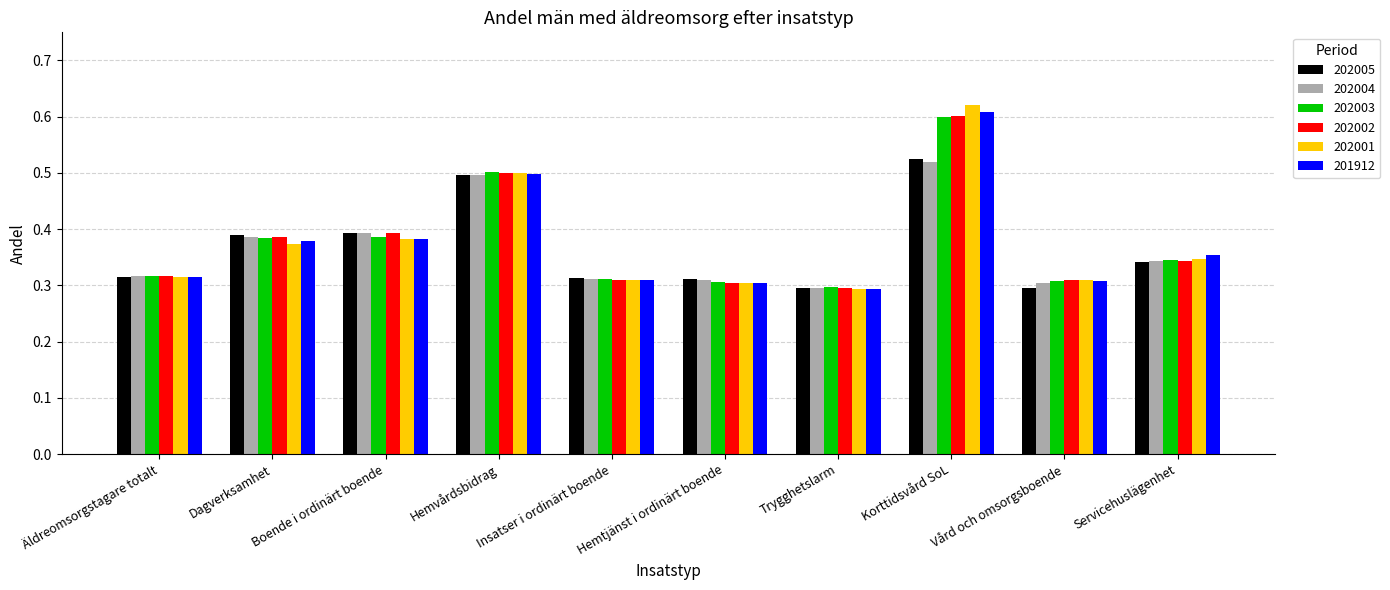

Which series changed the most between Trygghetslarm and Servicehuslägenhet?

201912